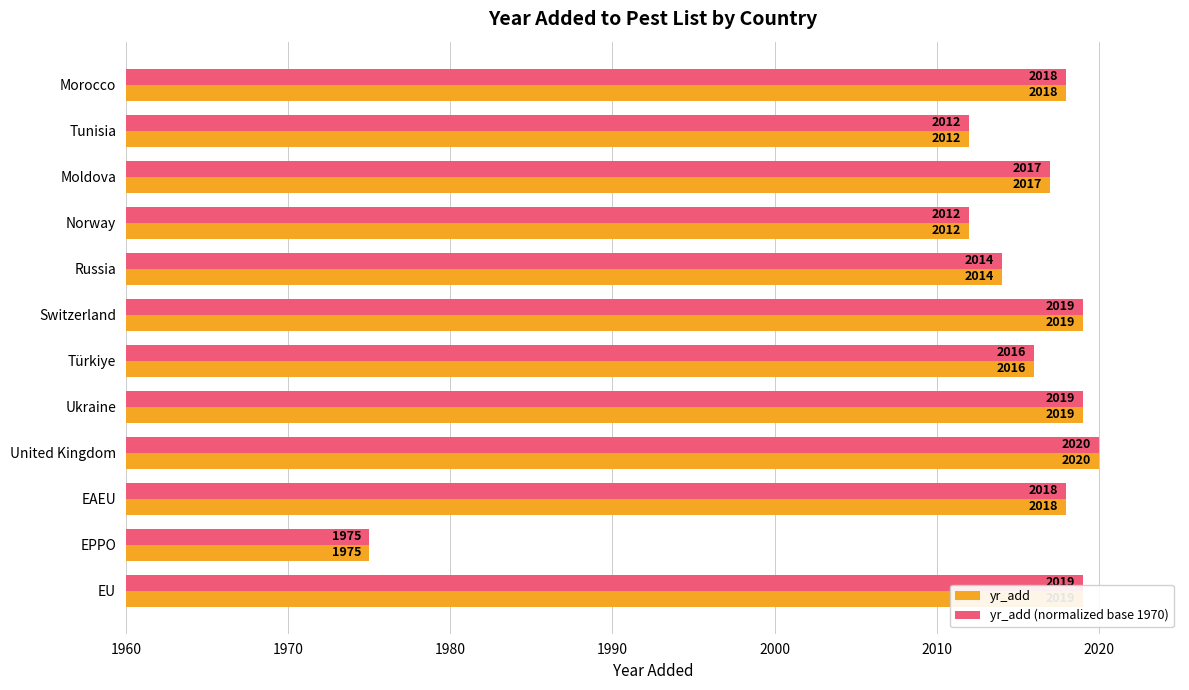

What is the approximate value of yr_add (normalized base 1970) at Moldova, to the nearest 10?

2020